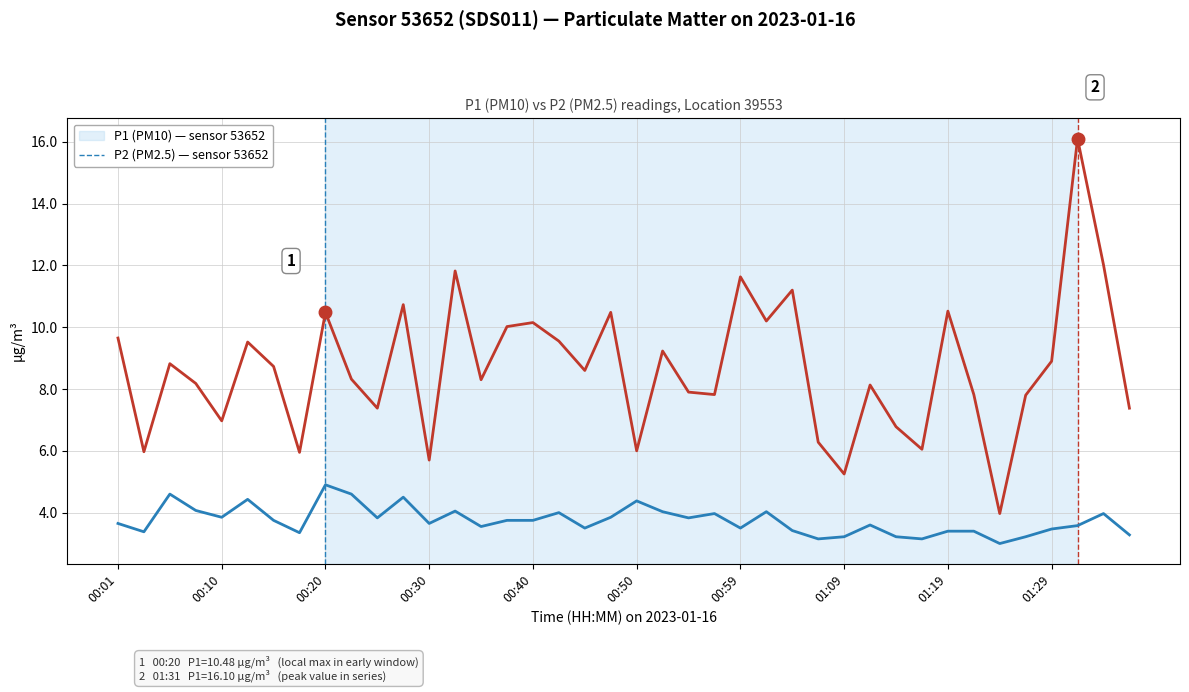

What is the maximum value shown in the chart?

16.1